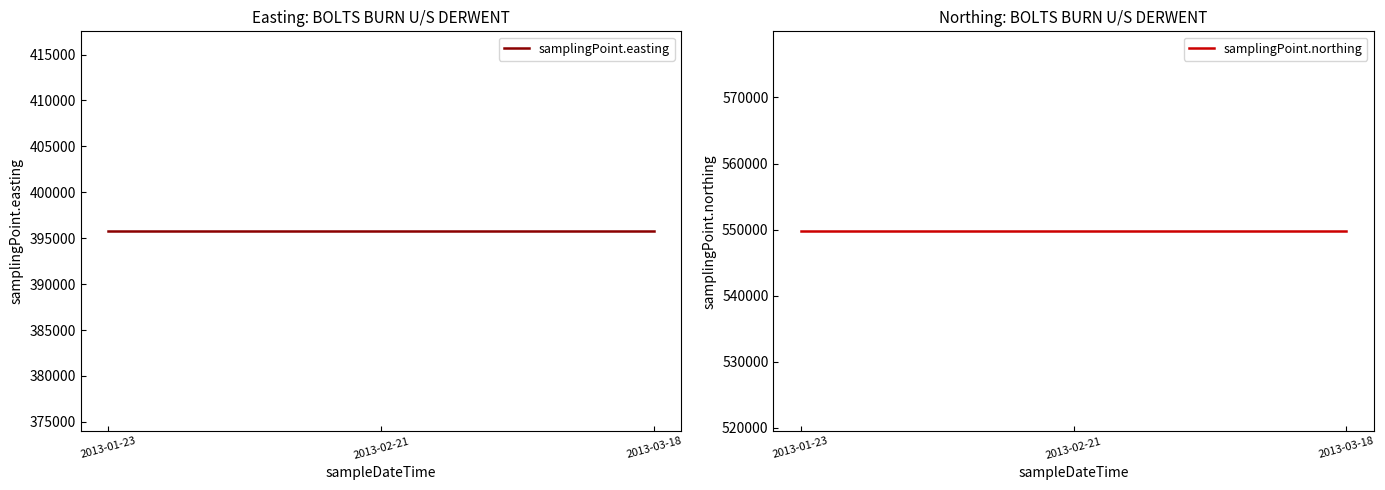

Is it true that samplingPoint.easting equals 635027 at 2013-03-18?

False